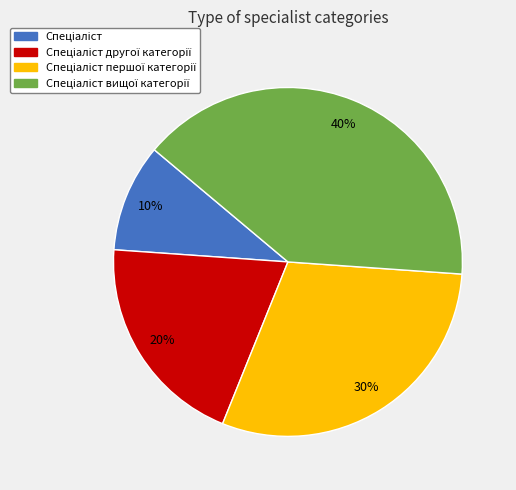

To the nearest percent, what is the average slice percentage?

25%